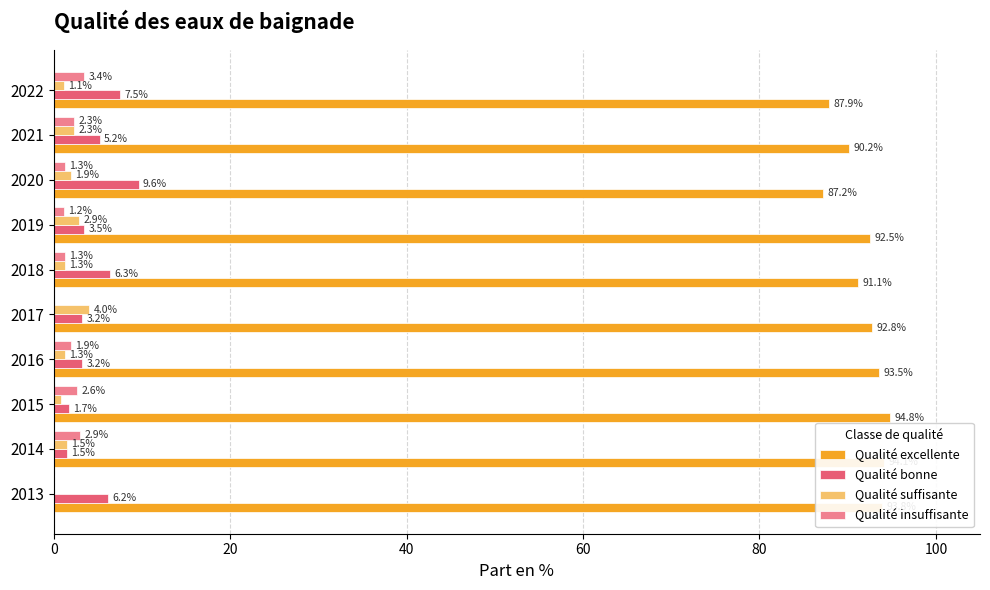

What is the sum of all Qualité insuffisante values?

16.9